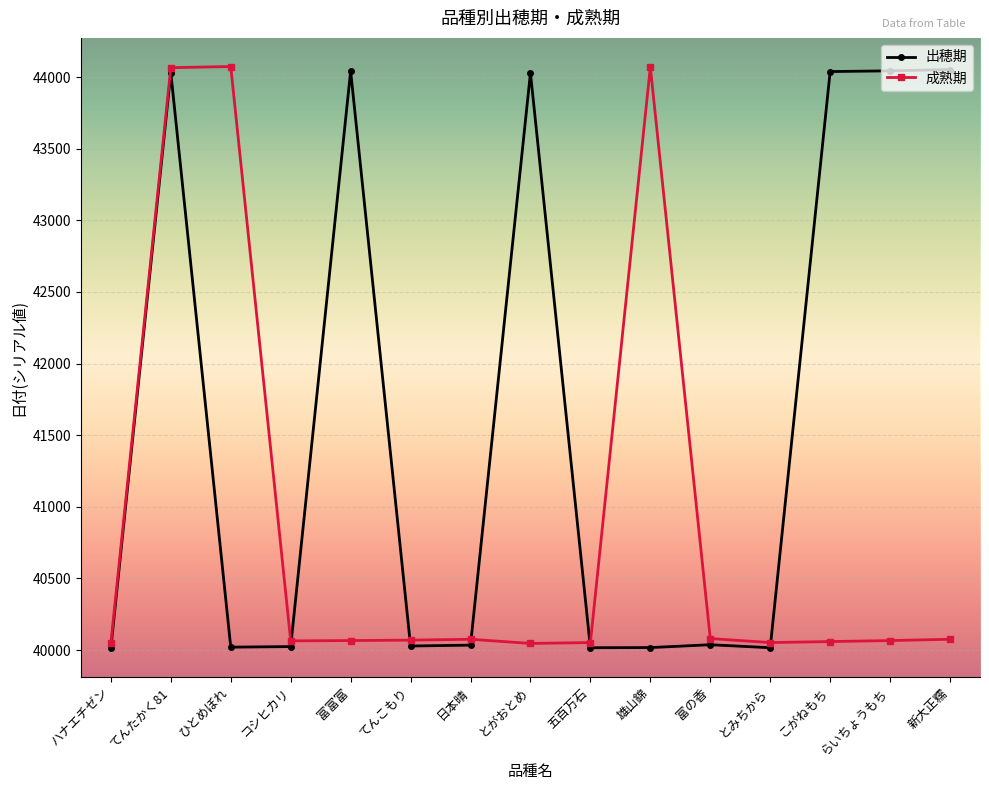

Is this an area chart (filled region under the line)?

No